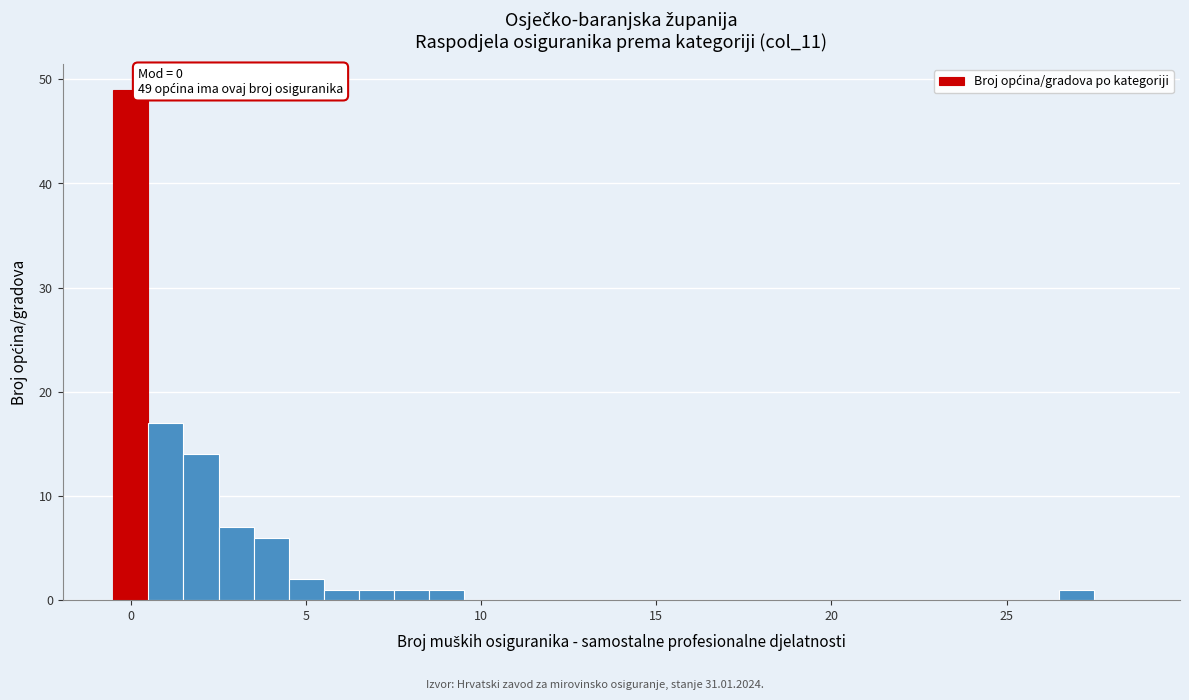

Read against the x-axis, roughly where is the centre of the tallest bar?

0.0